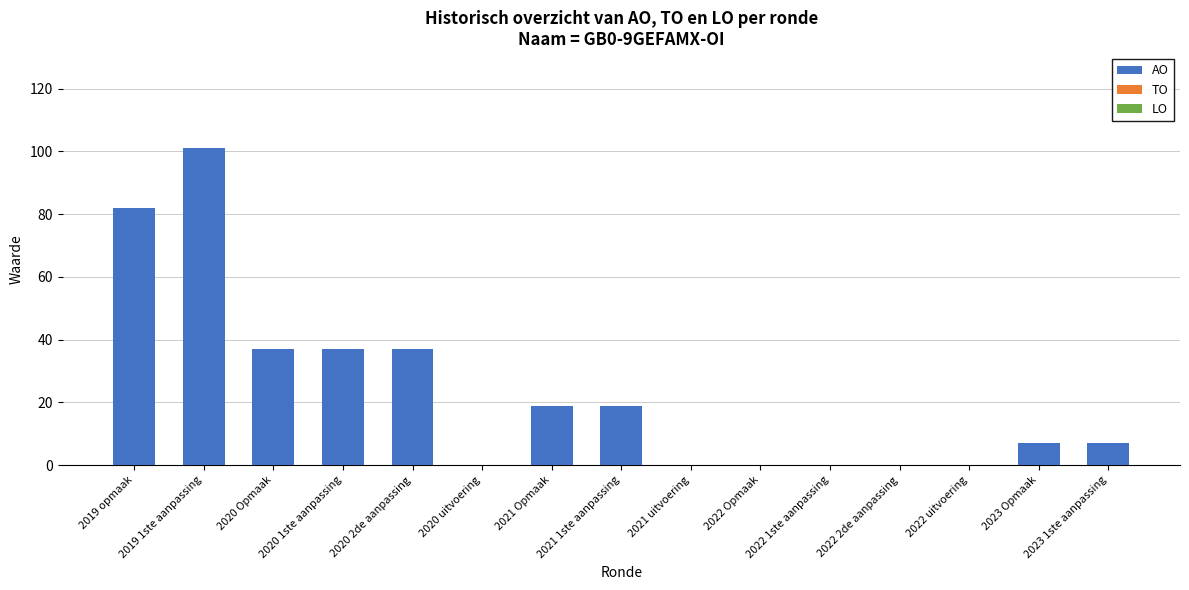

What is the change in value from 2019 1ste aanpassing to 2021 1ste aanpassing?

-82